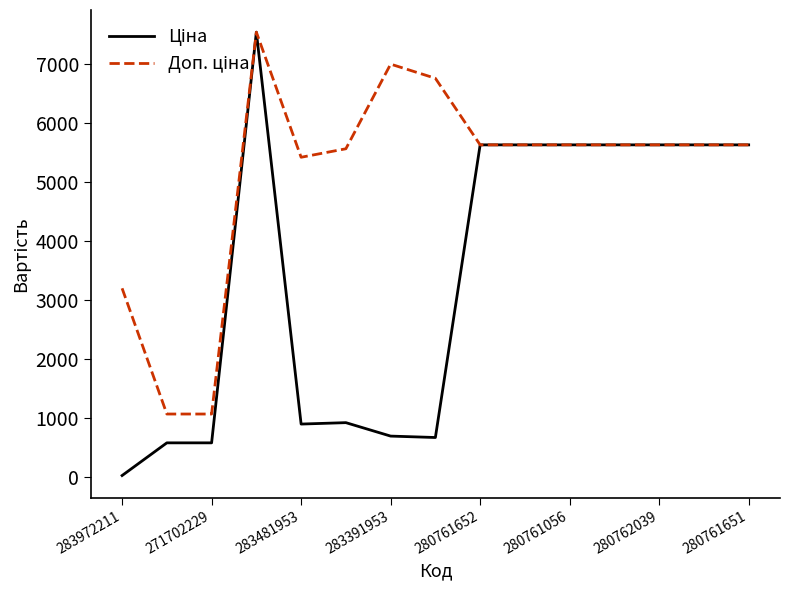

What is the greatest value displayed?

7545.9